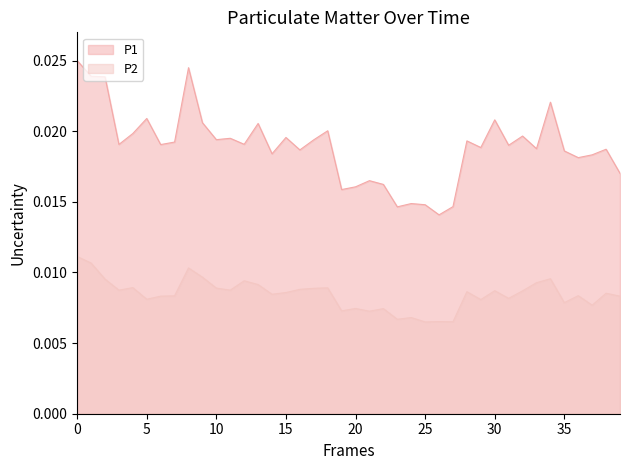

Which series has the largest total across all categories?

P1